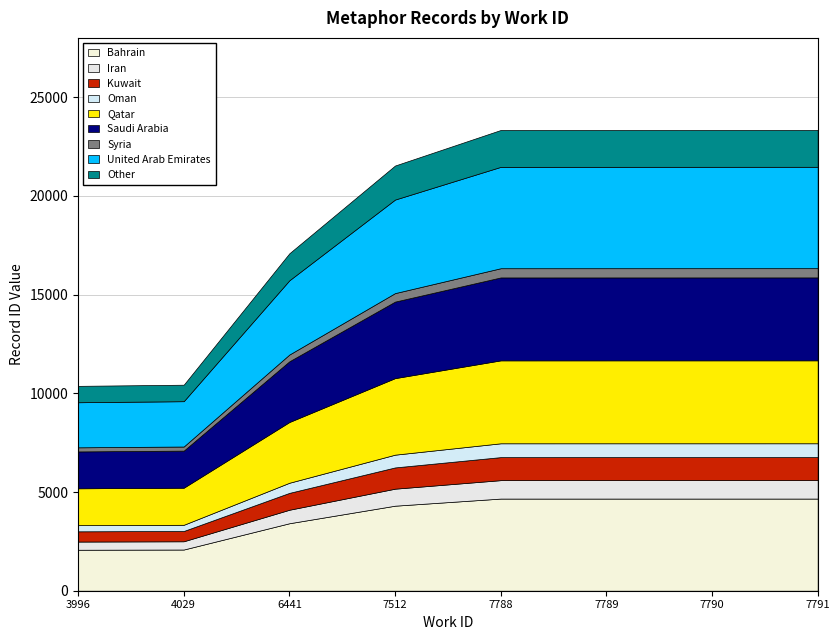

The chart shows a value of 23337 at 7790. True or false?

True